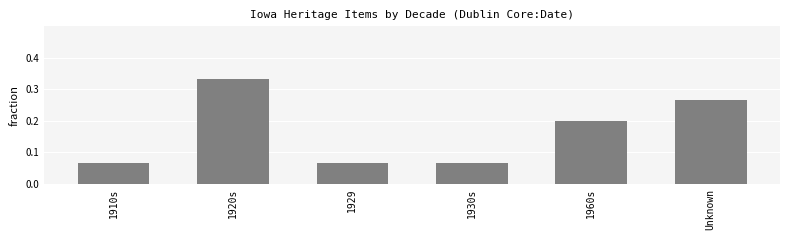

Does the chart contain stacked bars?

No